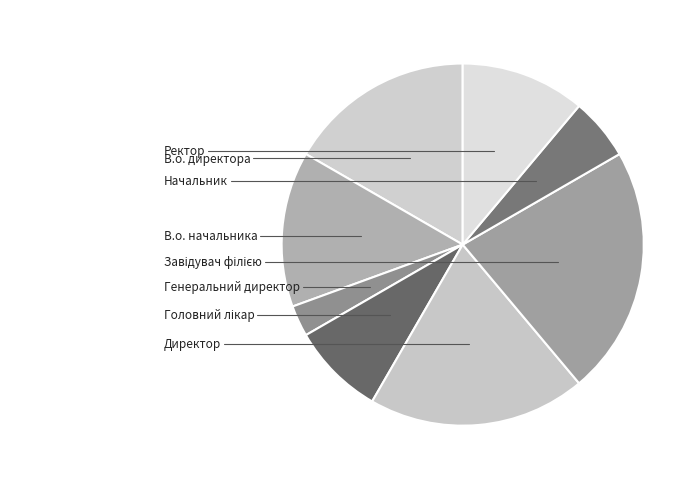

How many slices are in this pie chart?

8